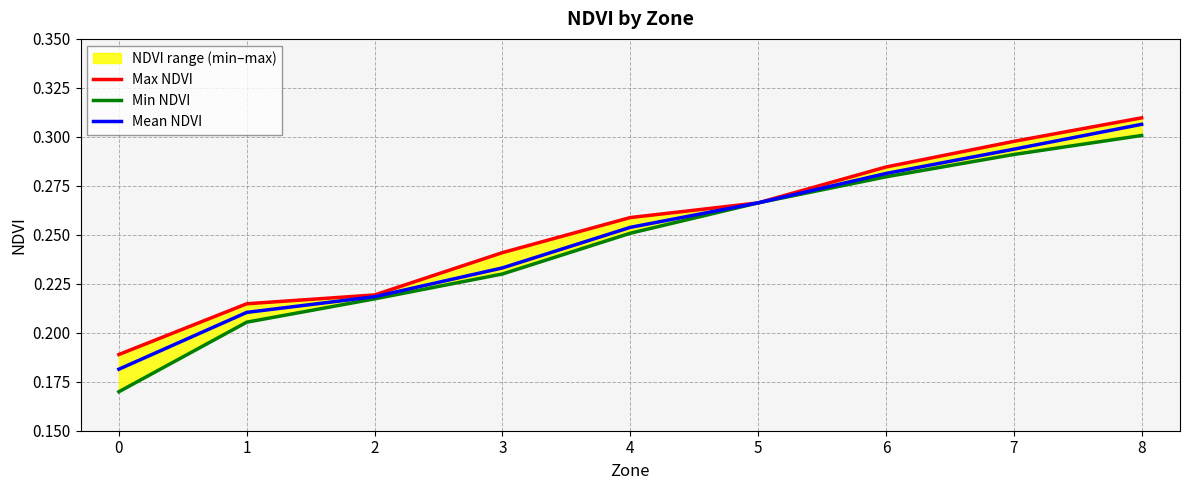

True or false: Max NDVI has more than 0 points higher than both neighbors.

False